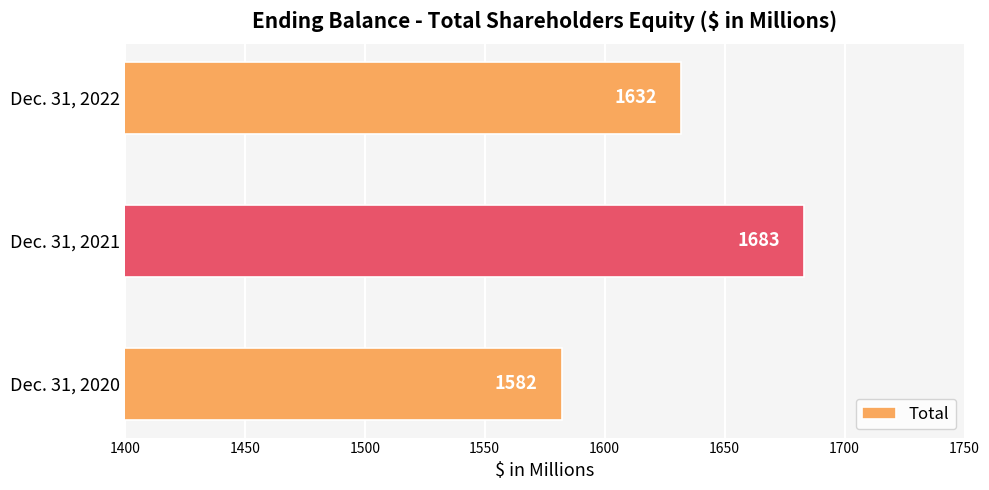

Which label corresponds to the largest value in the chart?

Dec. 31, 2021